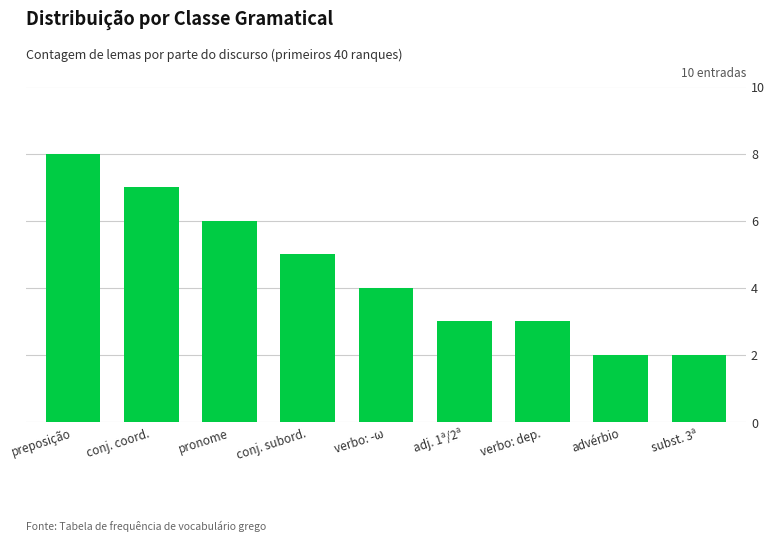

The value at conj. subord. is 5. True or false?

True